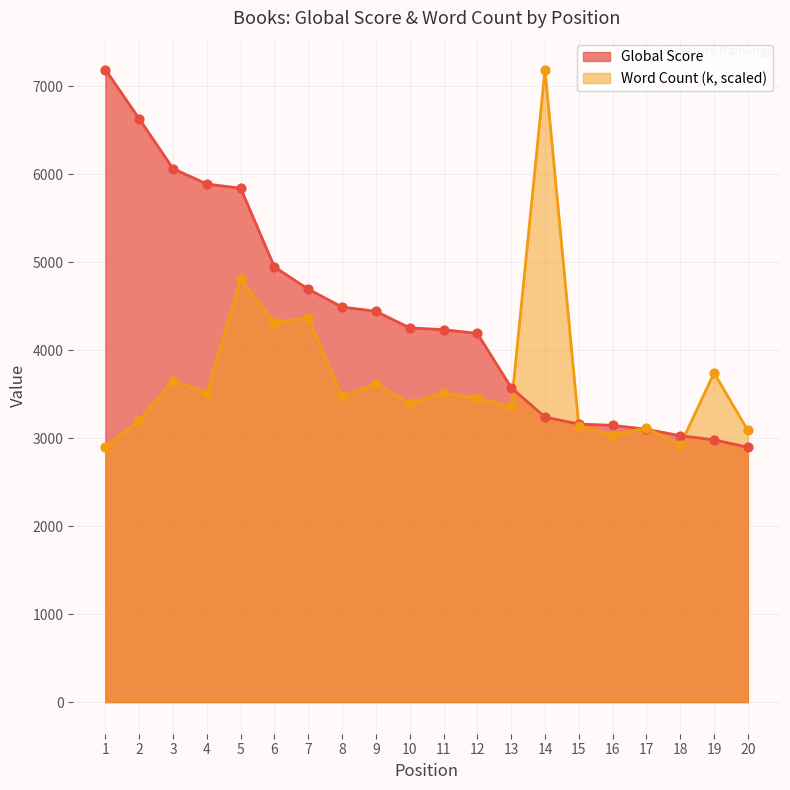

At how many categories does at least one series exceed 3776?

13